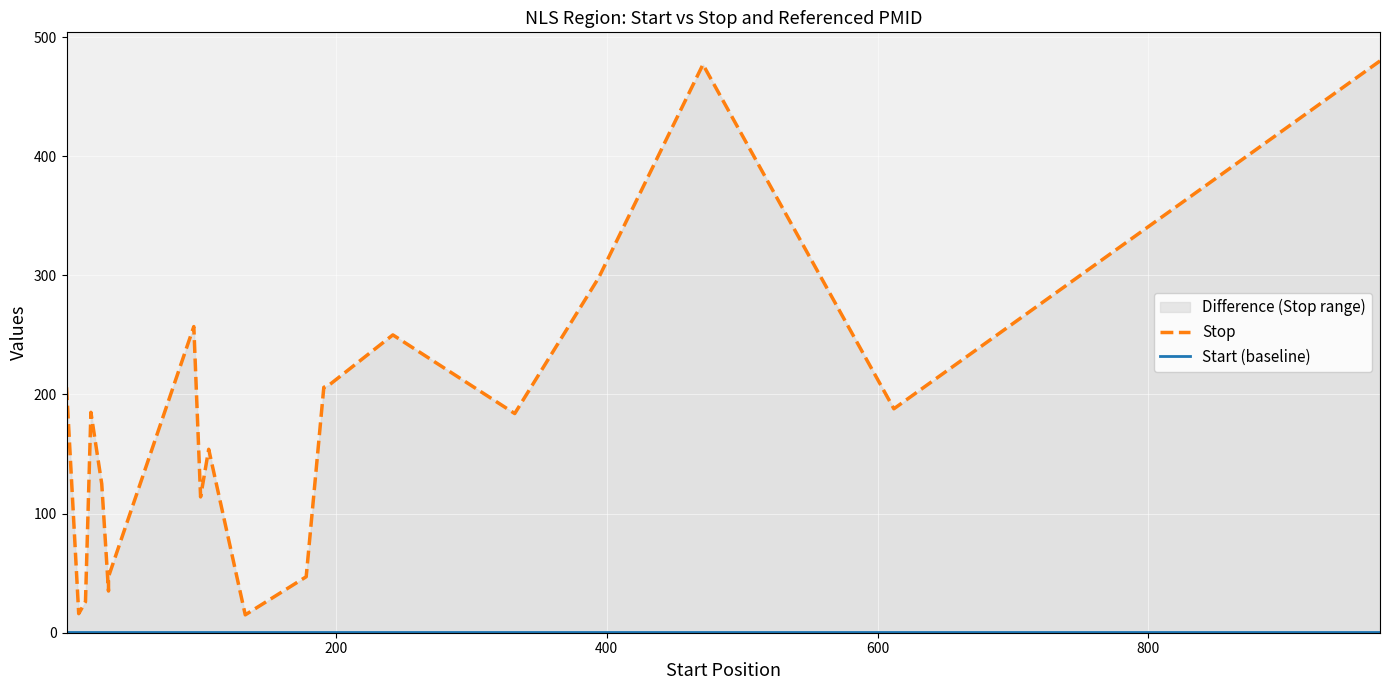

The value of Stop at 8 is 180. True or false?

False